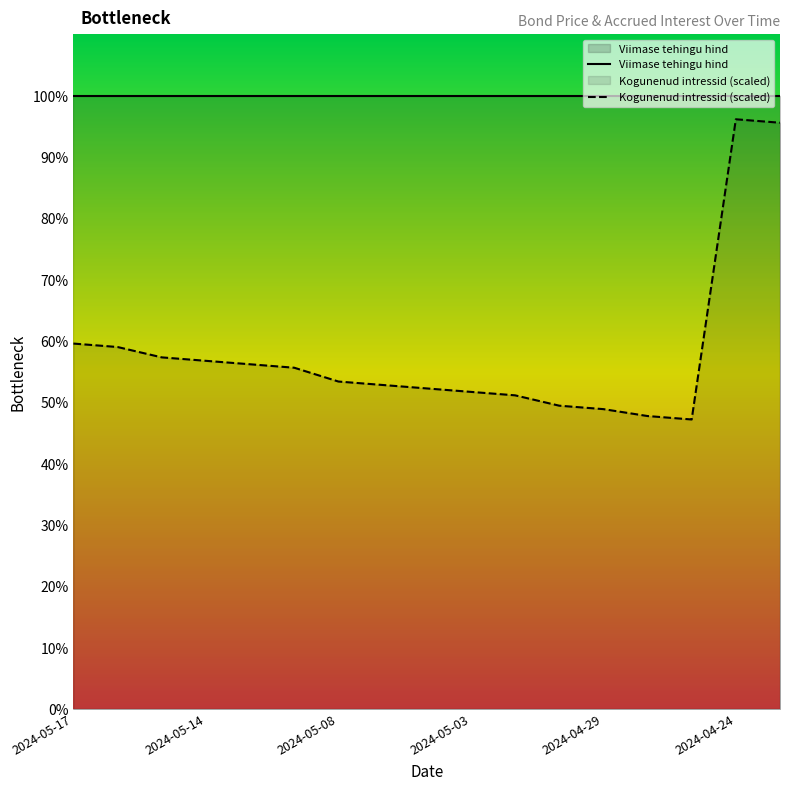

How many data points are above 53?

9